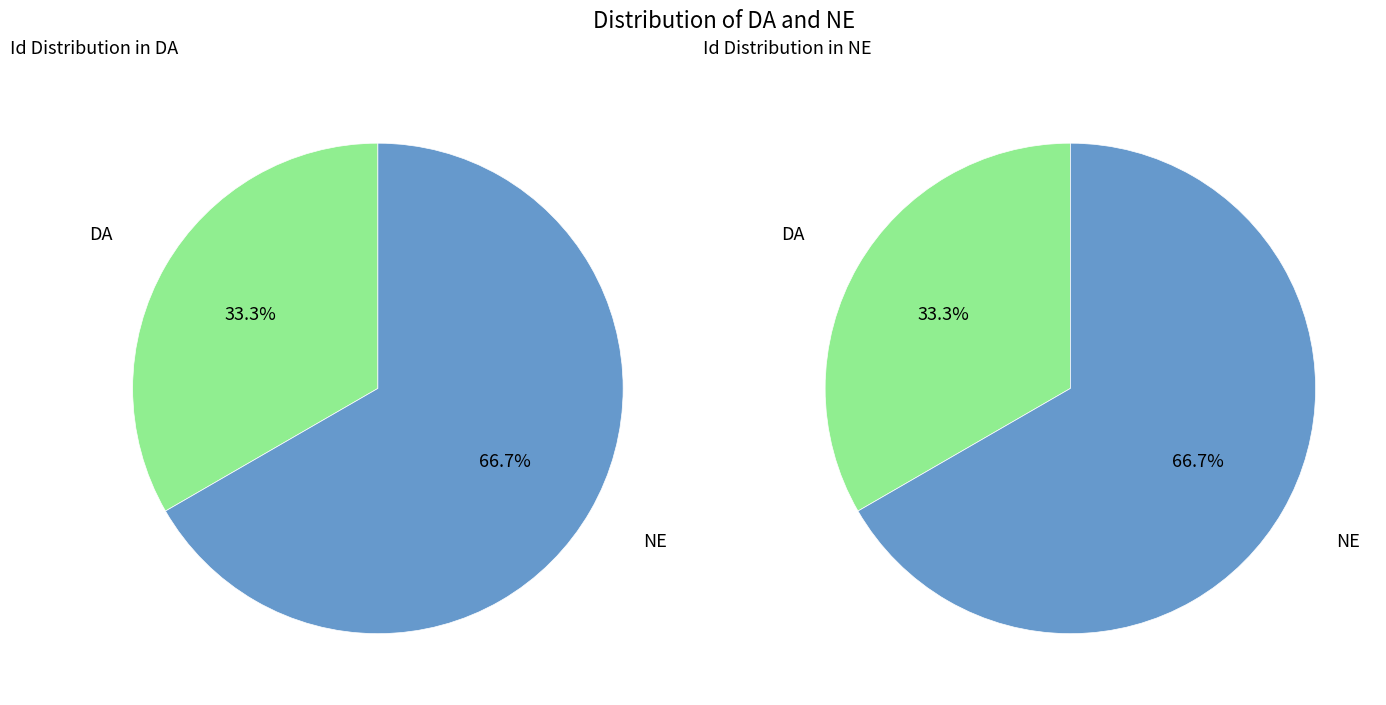

Rank the categories by value from highest to lowest.

NE, DA